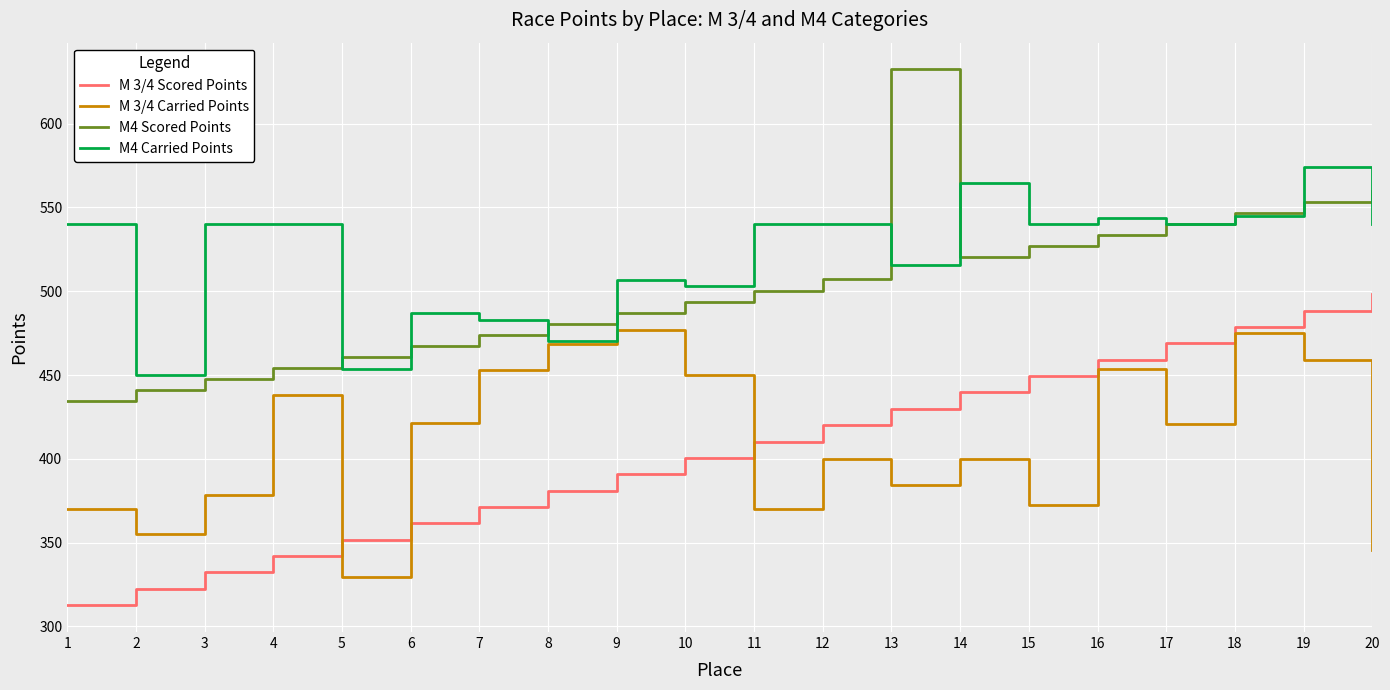

What is the sum of the M4 Scored Points values at 16 and 2?

974.5